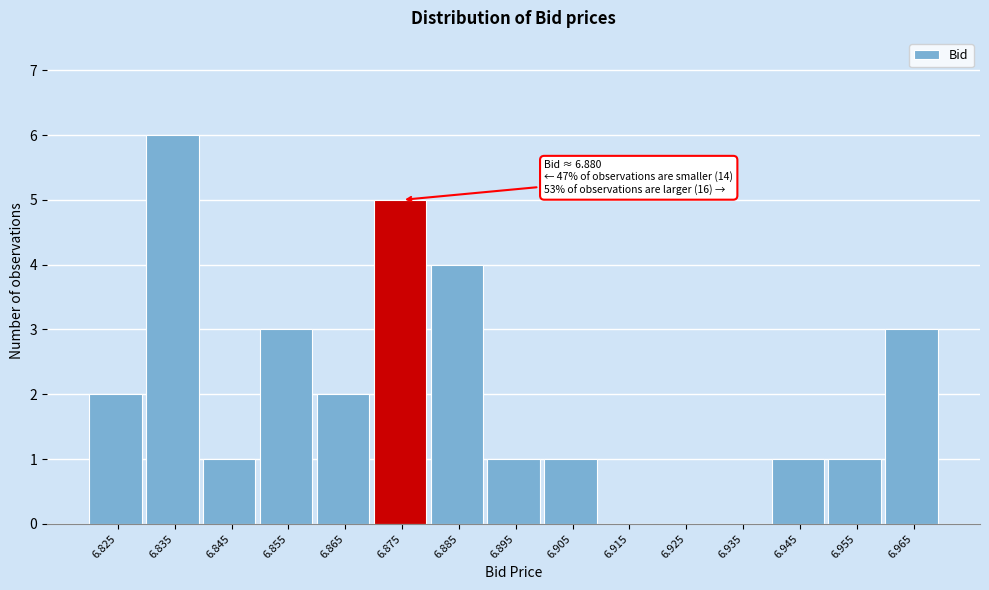

Reading right to left, transcribe all the data shown in this chart.

6.965=3	6.955=1	6.945=1	6.935=0	6.925=0	6.915=0	6.905=1	6.895=1	6.885=4	6.875=5	6.865=2	6.855=3	6.845=1	6.835=6	6.825=2